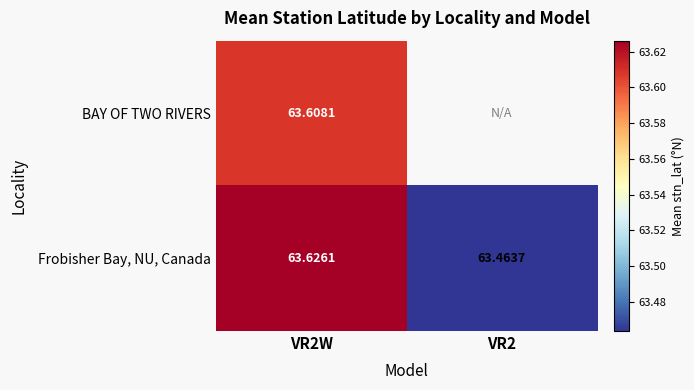

List the series in order of their overall mean, highest first.

BAY OF TWO RIVERS, Frobisher Bay, NU, Canada